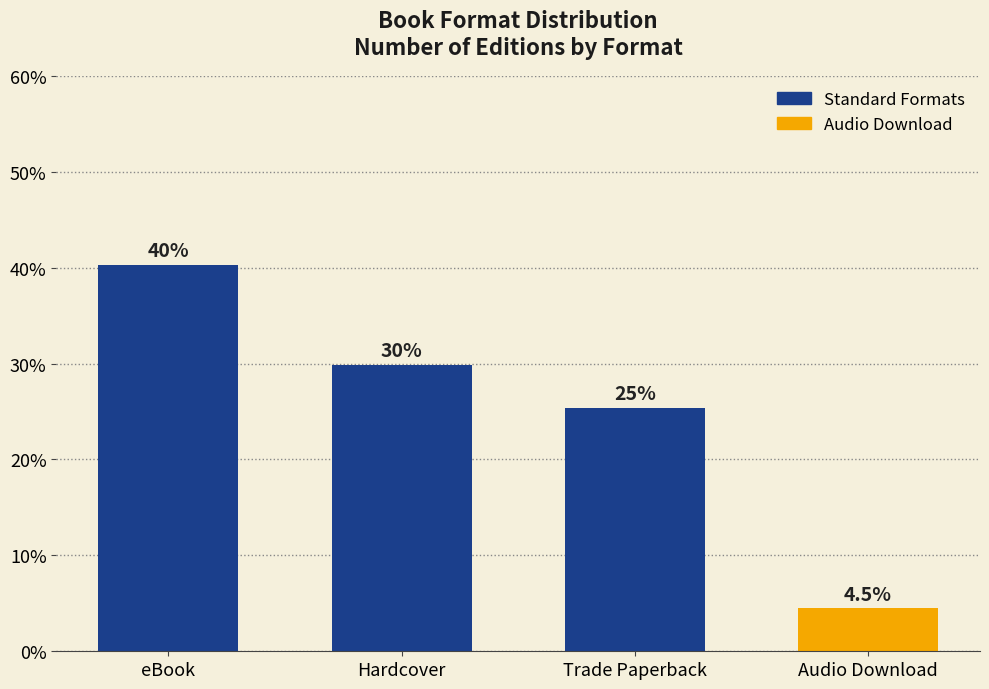

What is the label of the 1st bar from the left?

eBook